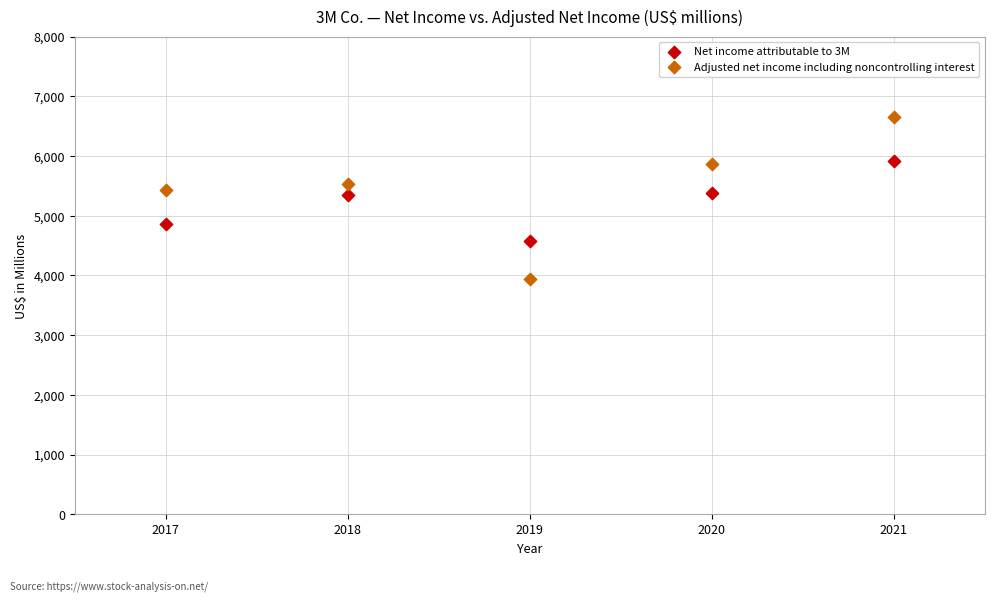

Across all data points, what is the average X value?

2019